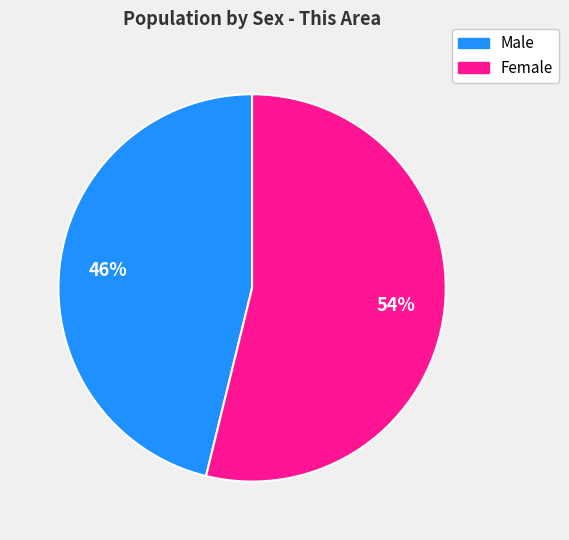

To the nearest percent, what is the average slice percentage?

50%